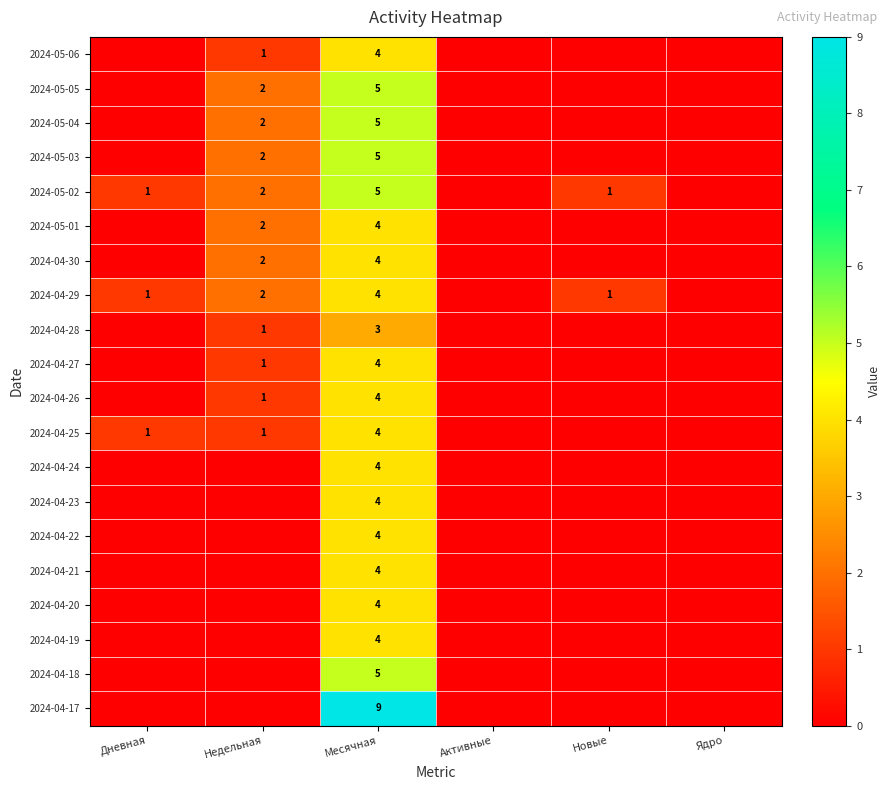

How many distinct data groups are displayed?

20